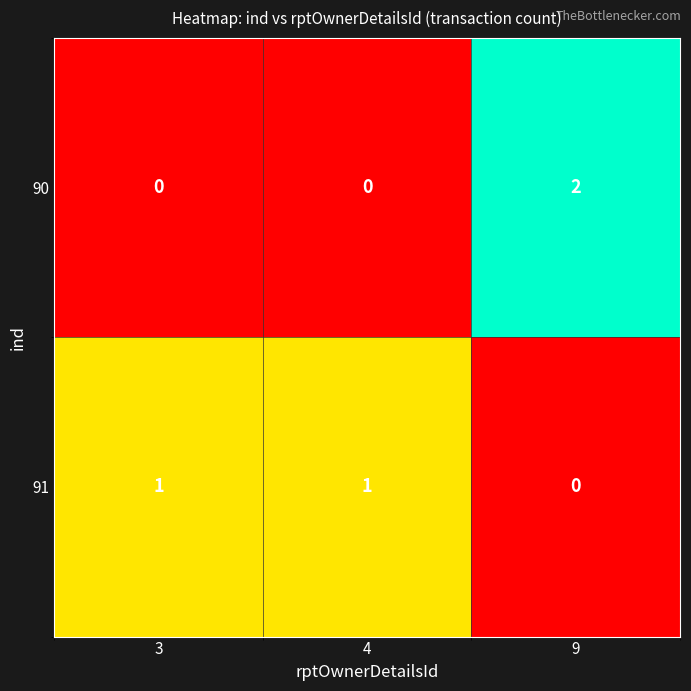

At which category is the sum across all series the highest?

9